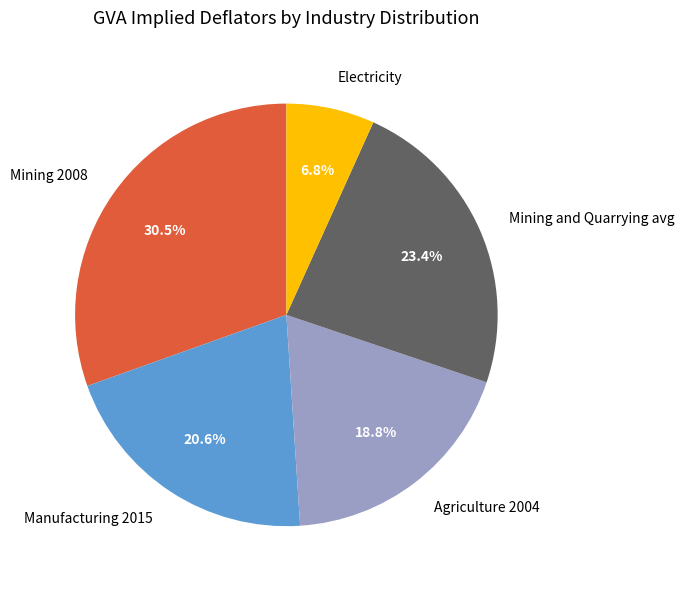

What is the ratio of the value at Mining and Quarrying avg to the value at Mining 2008?

0.8